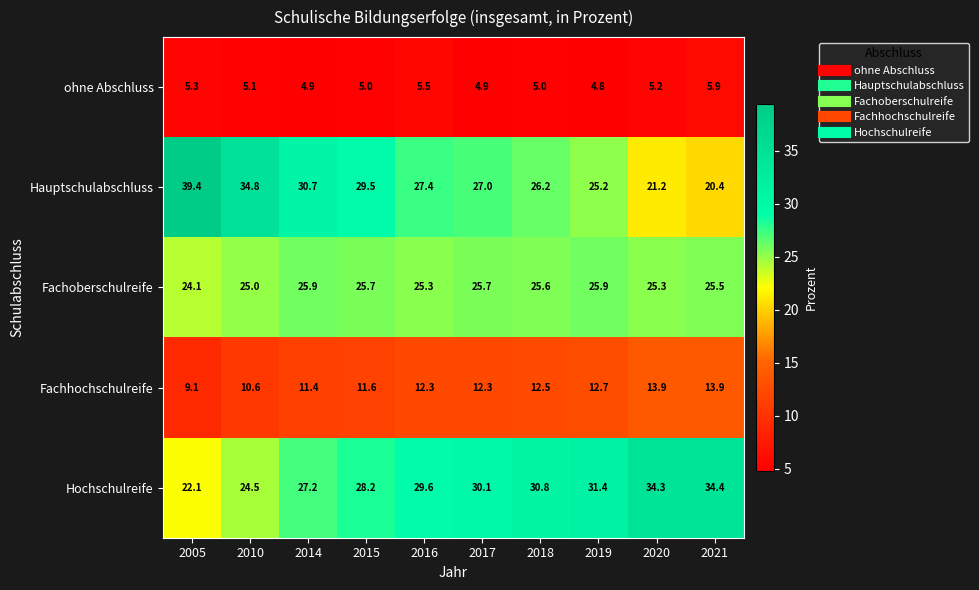

What is the approximate value of Hochschulreife at 2021?

34.4